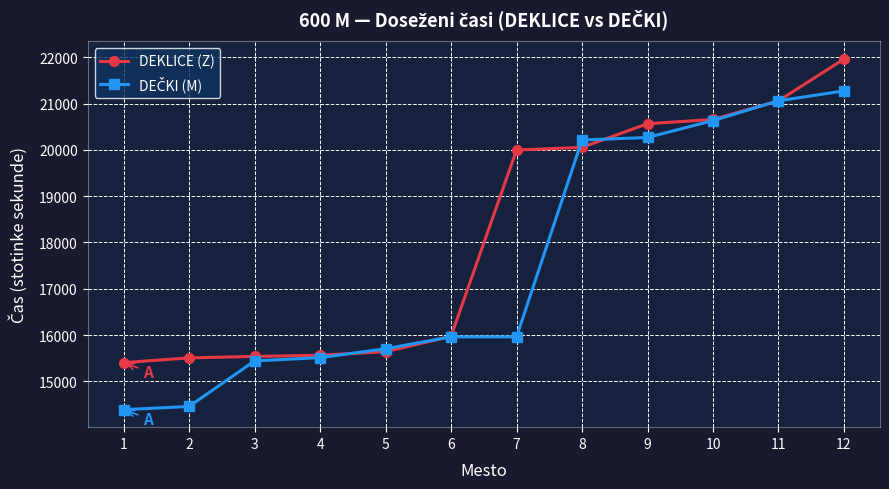

What is the difference between the highest and lowest values at 12?

689